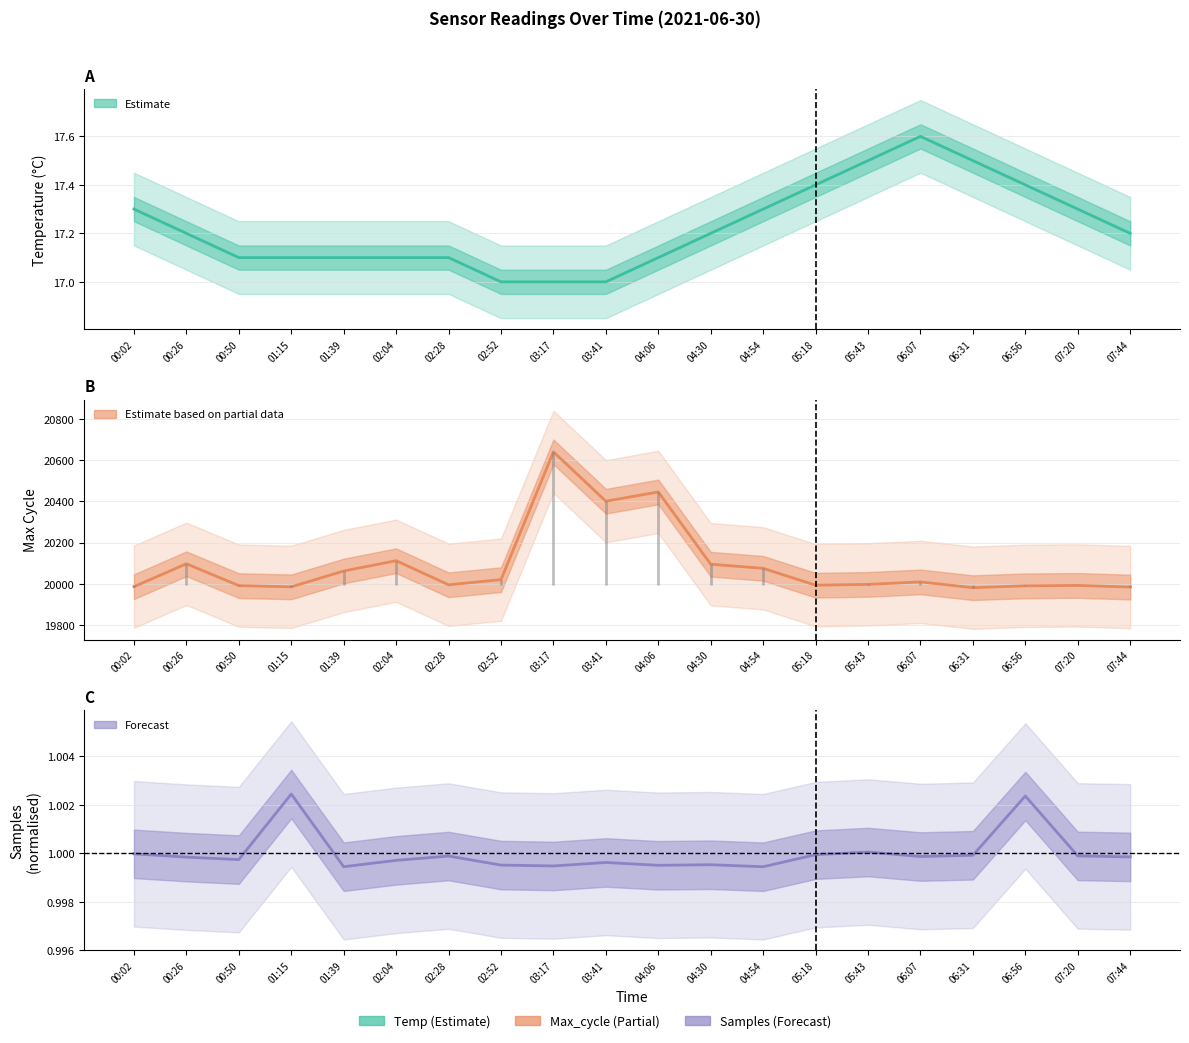

How many categories are shown in the chart?

20